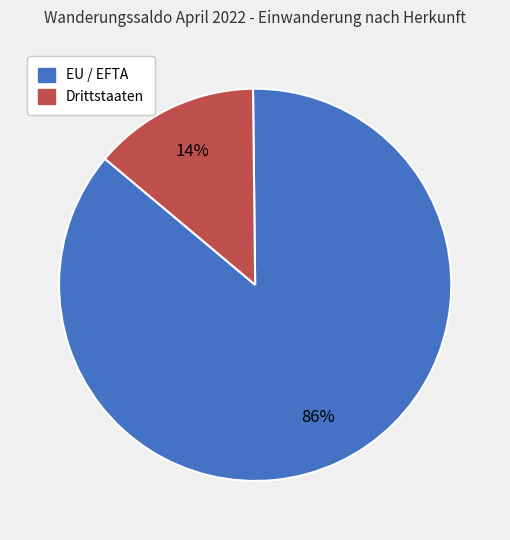

What is the majority slice?

EU / EFTA